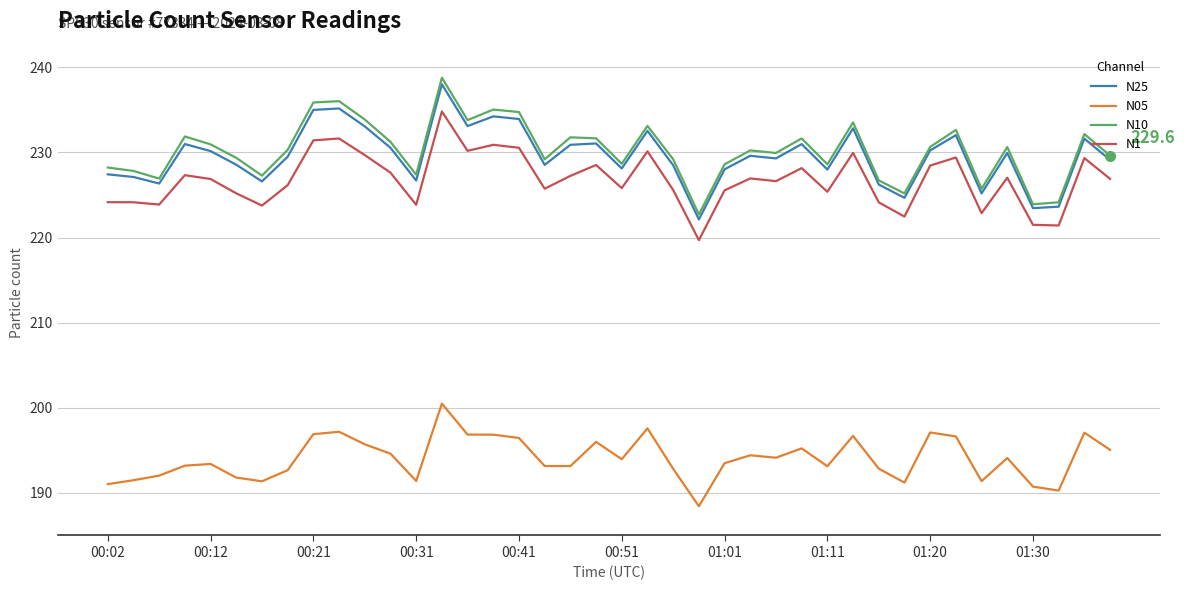

True or false: N05 and N10 intersect in this chart.

False